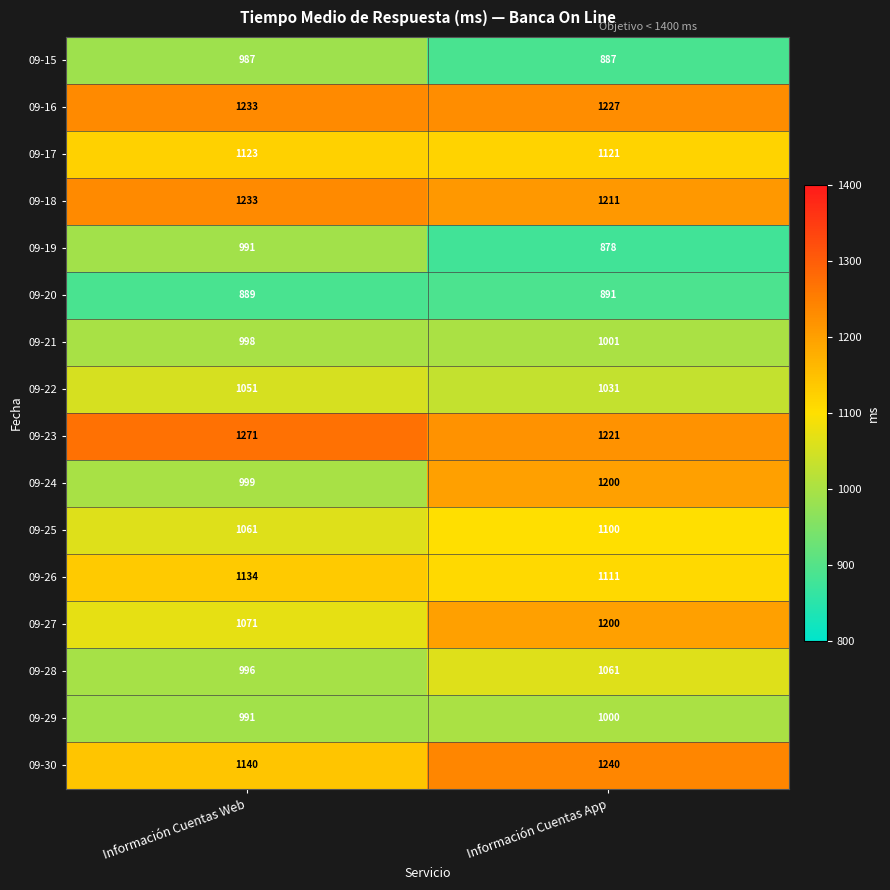

Which series changed the most between Información Cuentas Web and Información Cuentas App?

09-24